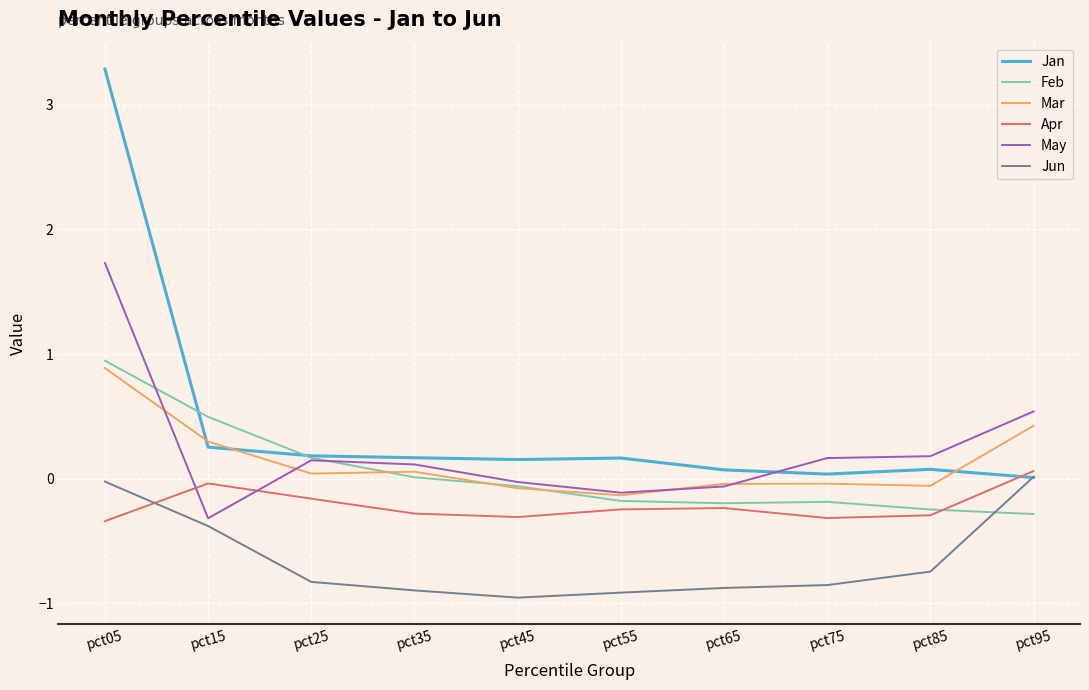

At which category is the sum across all series the highest?

pct05